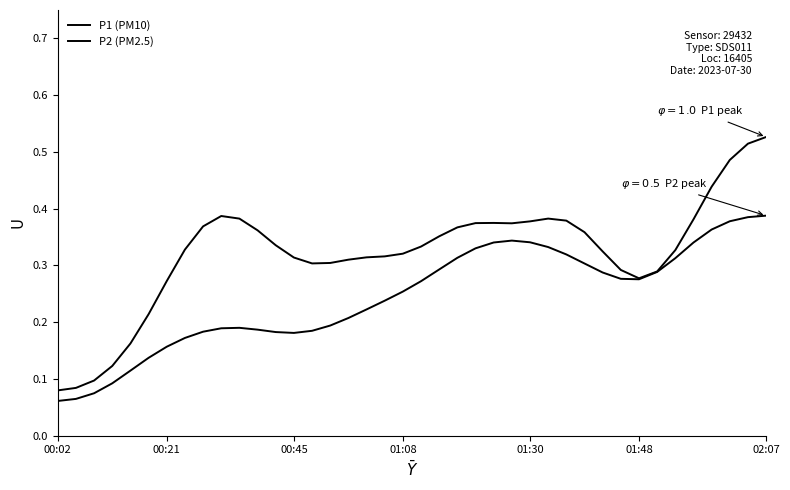

Is this an area chart (filled region under the line)?

No